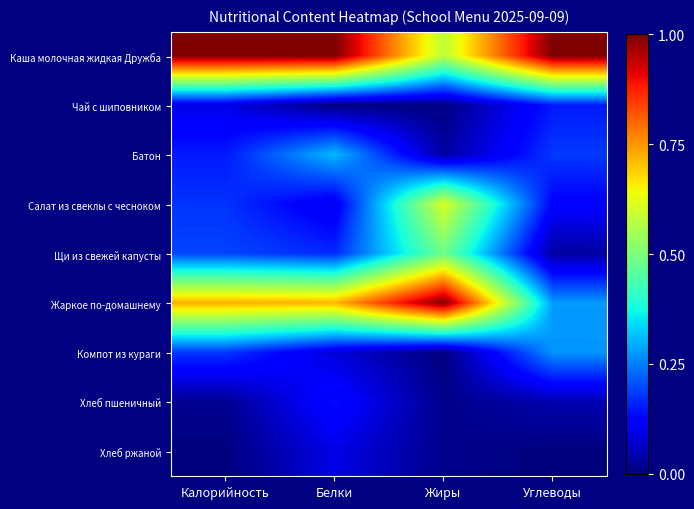

Which series has the widest spread of values?

Жаркое по-домашнему